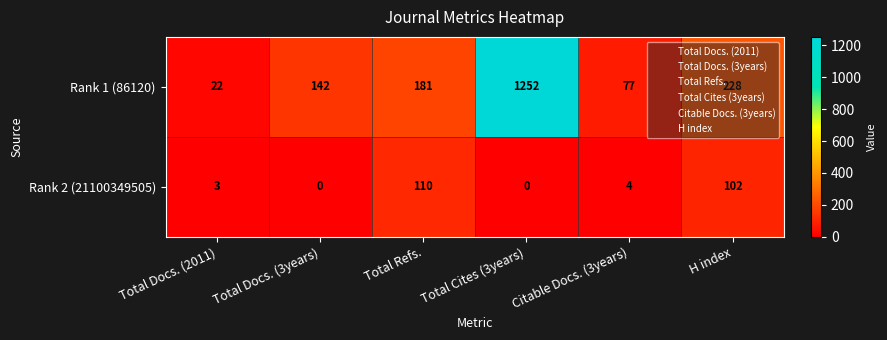

List the series in order of their overall mean, lowest first.

Rank 2 (21100349505), Rank 1 (86120)